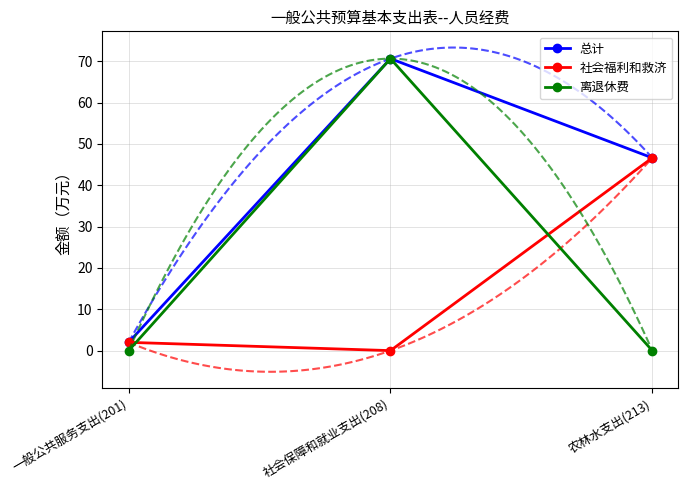

Reading right to left, transcribe all the data shown in this chart.

总计: 农林水支出(213)=46.6	社会保障和就业支出(208)=70.6	一般公共服务支出(201)=2.0
社会福利和救济: 农林水支出(213)=46.6	社会保障和就业支出(208)=0.0	一般公共服务支出(201)=2.0
离退休费: 农林水支出(213)=0.0	社会保障和就业支出(208)=70.6	一般公共服务支出(201)=0.0